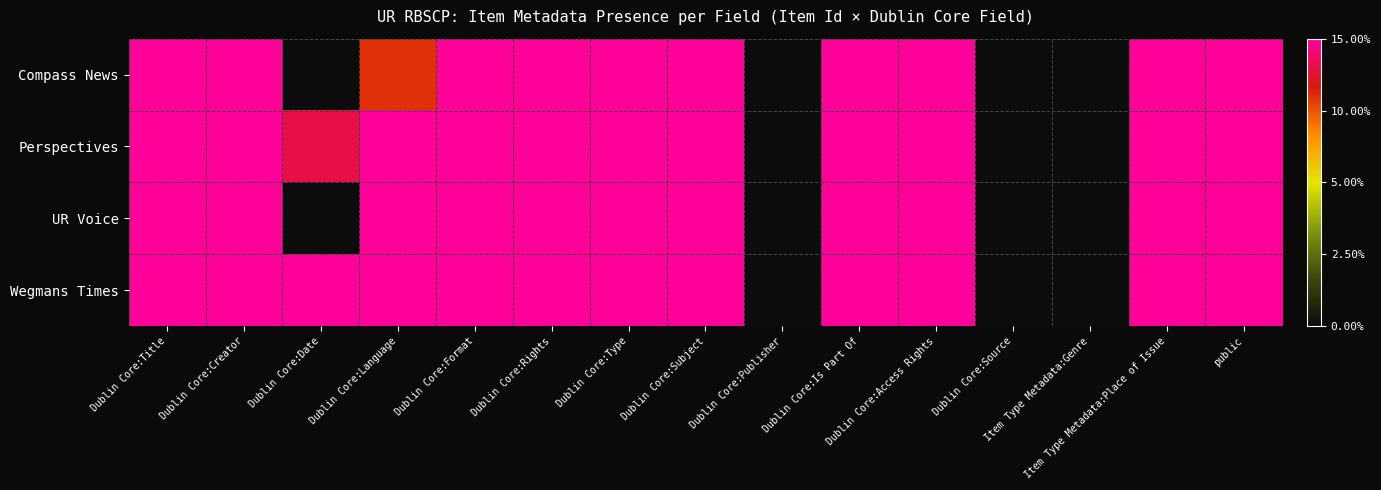

Rank the series at Dublin Core:Access Rights from lowest to highest value.

Compass News, Perspectives, UR Voice, Wegmans Times